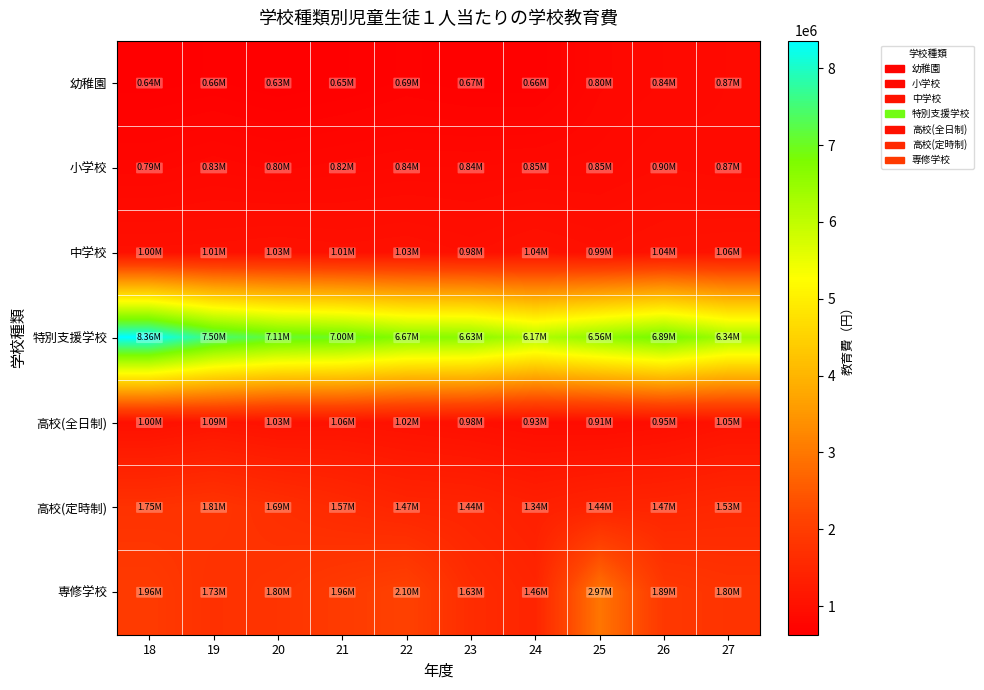

Between 25 and 27, which is larger?

27